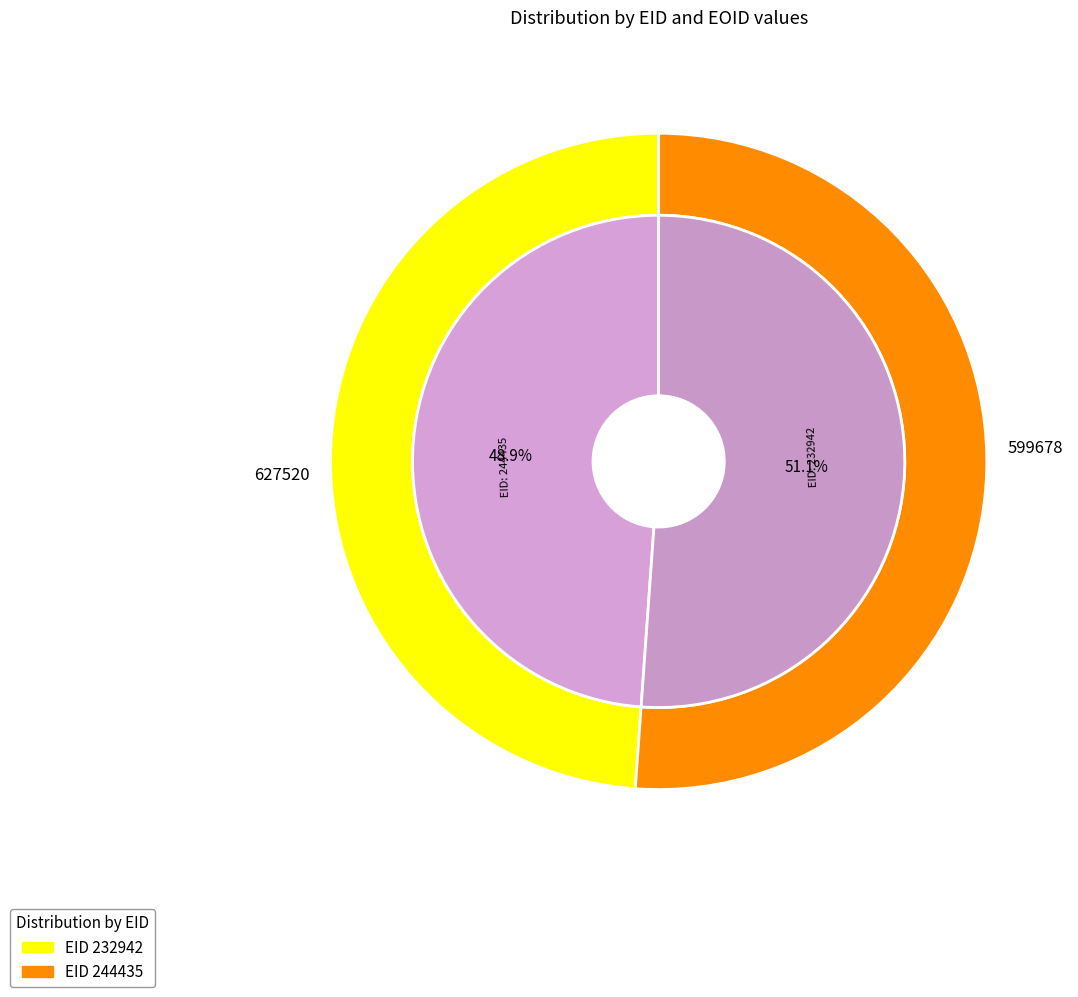

Does any single category account for the majority?

Yes